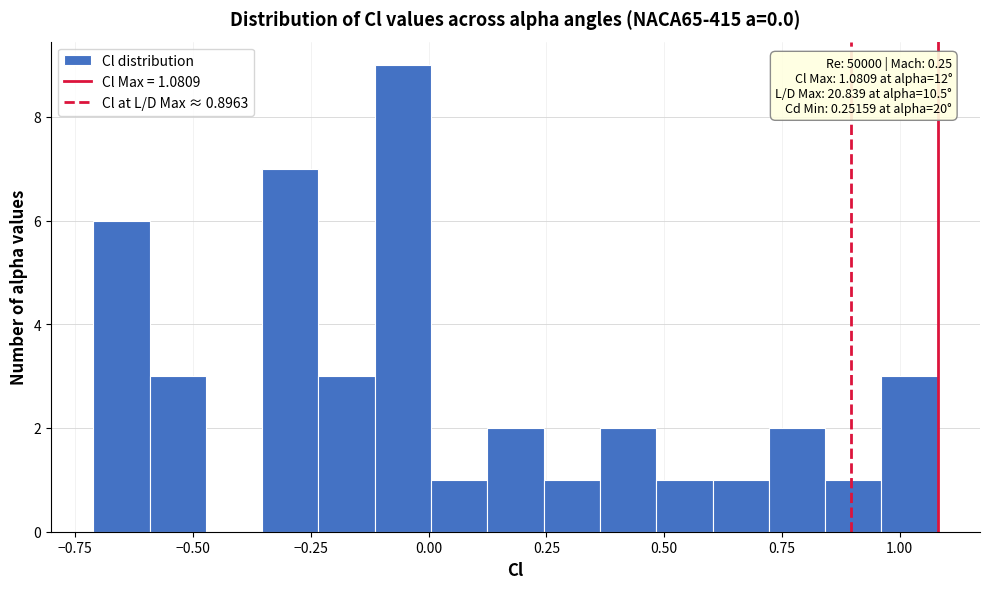

Around what value on the x-axis is the tallest bar? Give the approximate position of its centre, as read against the axis.

-0.05